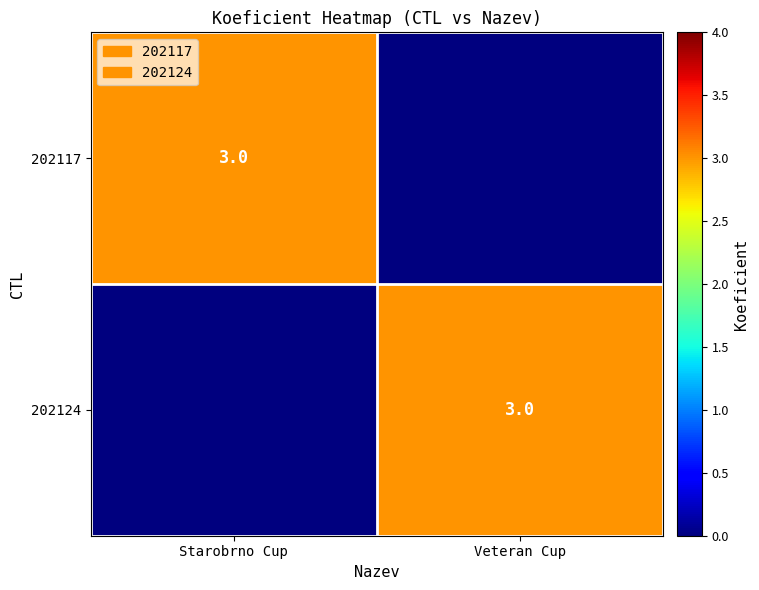

Is it true that 202124 equals 3 at Veteran Cup?

True